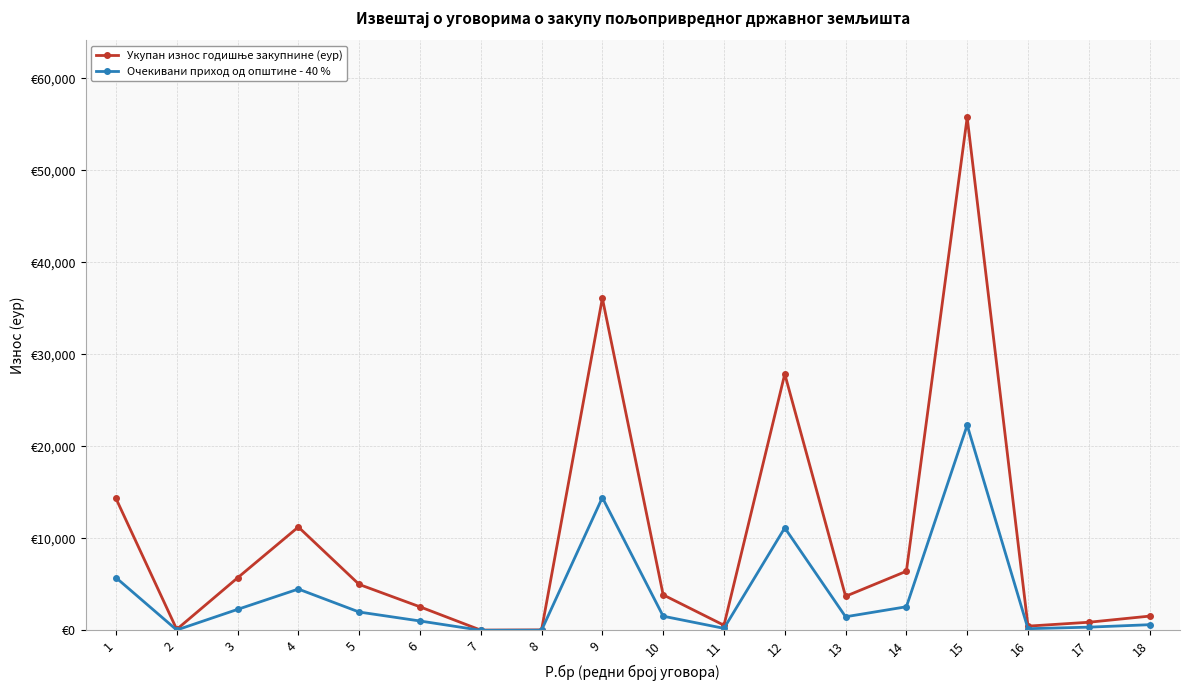

In Очекивани приход од општине - 40 %, how many points are higher than both neighbors (excluding endpoints)?

4